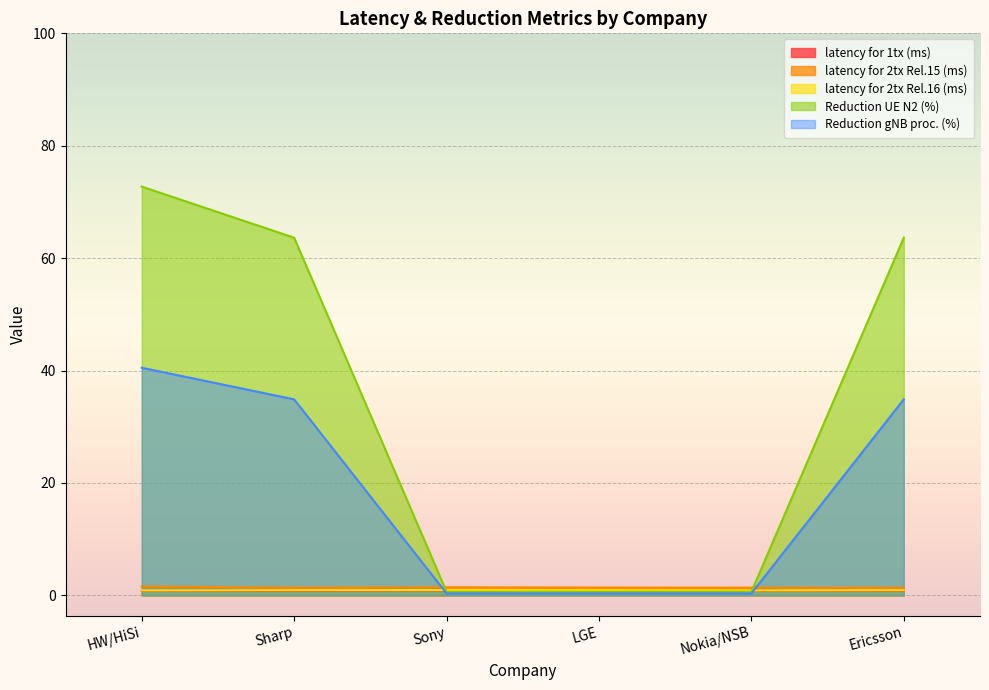

Reading left to right, transcribe all the data shown in this chart.

latency for 1tx (ms): 0.8	0.8	0.9	0.8	0.8	0.8
latency for 2tx Rel.15 (ms): 1.6	1.4	1.4	1.4	1.4	1.4
latency for 2tx Rel.16 (ms): 0.9	0.9	0.9	0.9	0.9	0.9
Reduction UE N2 (%): 72.7	63.6	0.6	0.6	0.6	63.6
Reduction gNB proc. (%): 40.5	34.9	0.3	0.3	0.3	34.9